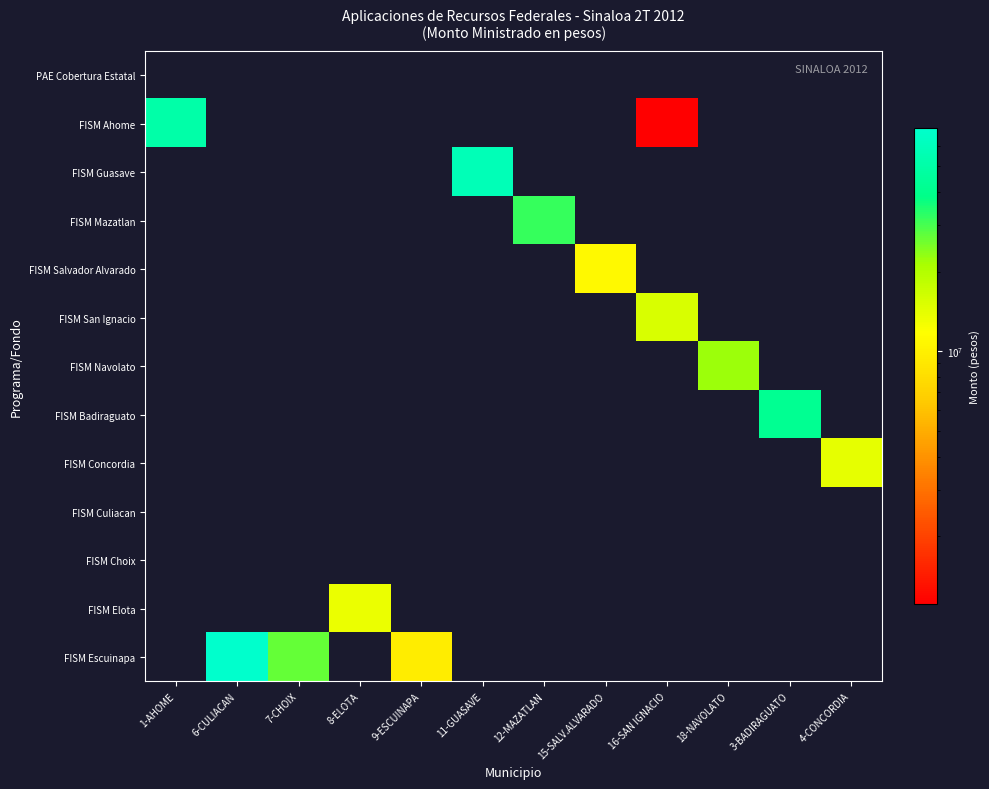

At how many categories does at least one series exceed 15382871?

8